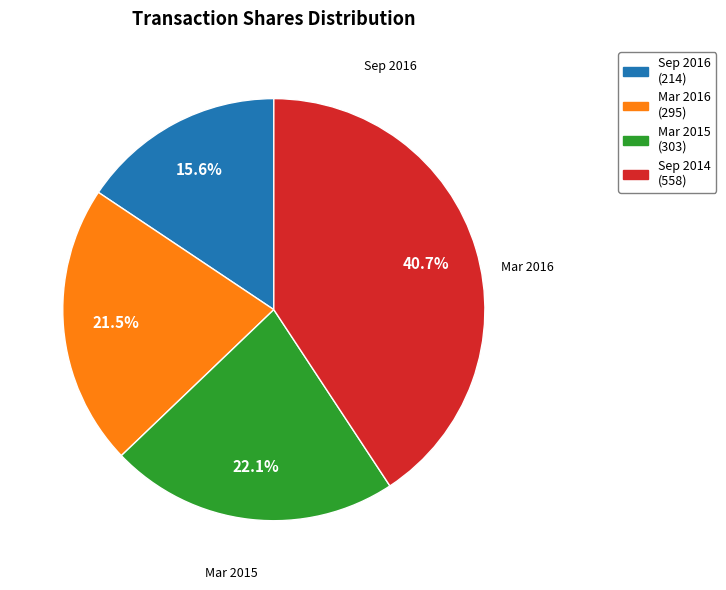

Is there any slice that represents more than half of the pie?

No